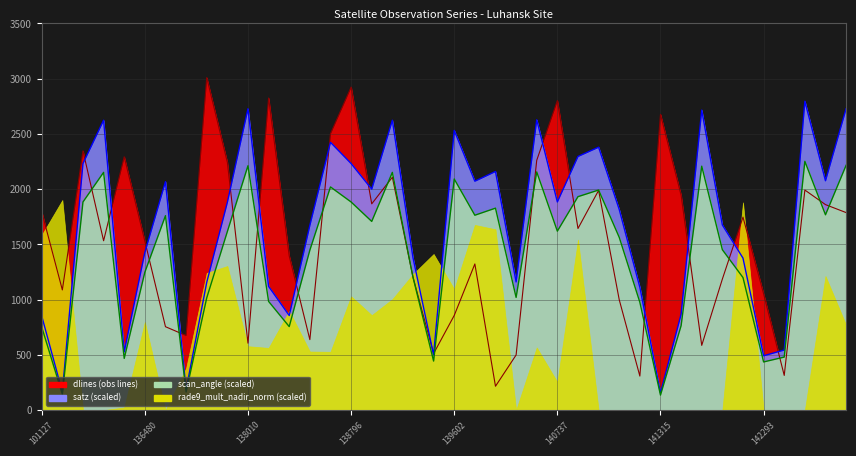

What is the difference between the satz_line values at 33 and 36?

1132